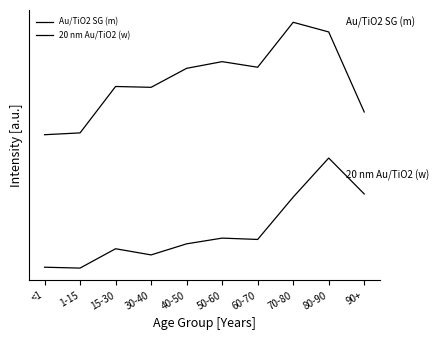

Does the chart have visible grid lines?

No